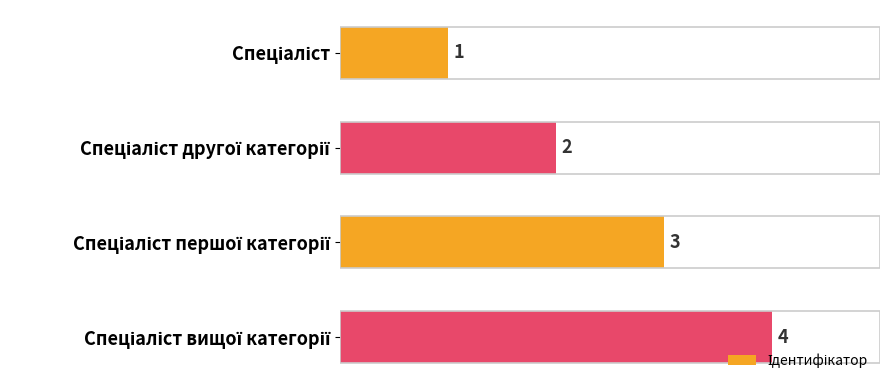

What is the difference between the maximum and second lowest values?

2